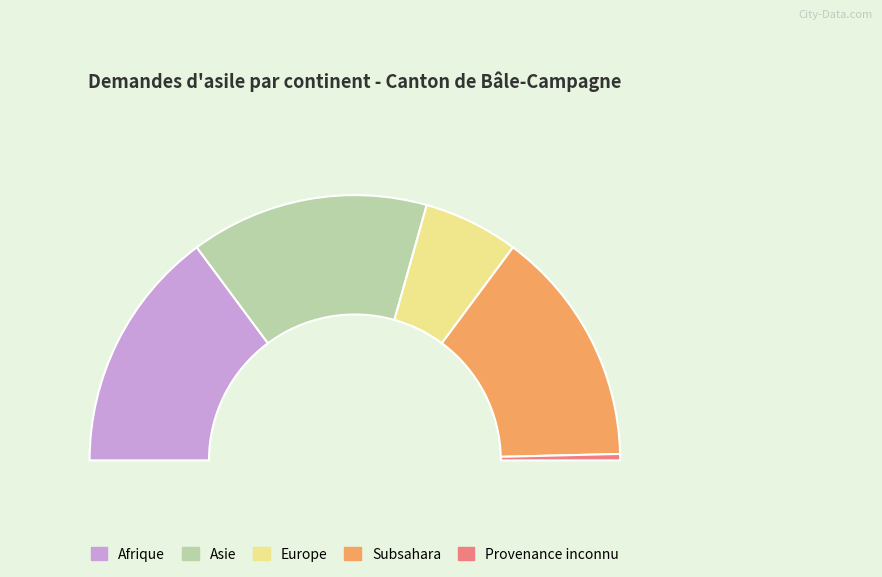

What is the total percentage of Subsahara and Europe?

40.5%